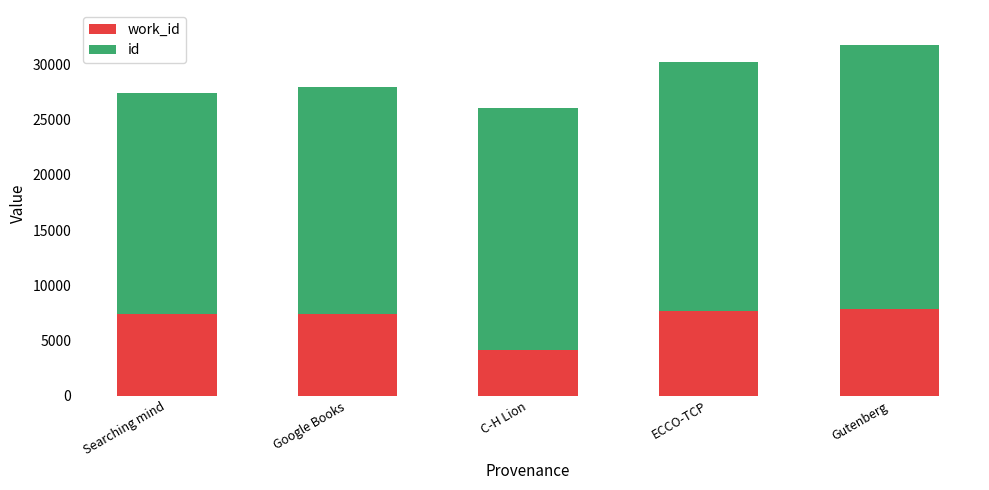

What is the total value across all series at Google Books?

27952